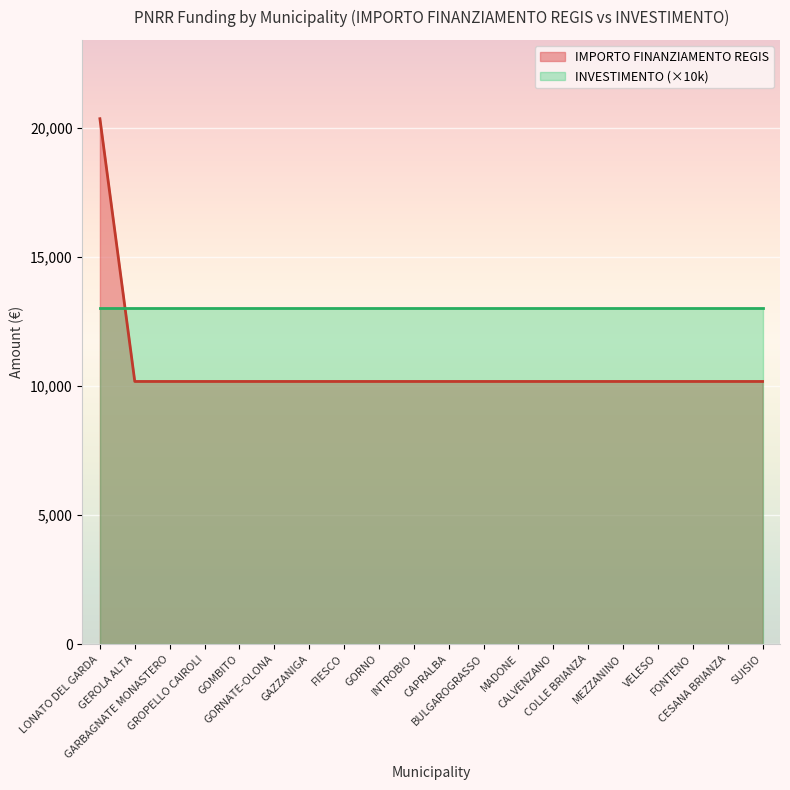

Approximately how many times larger is the value at VELESO compared to FIESCO?

1.0